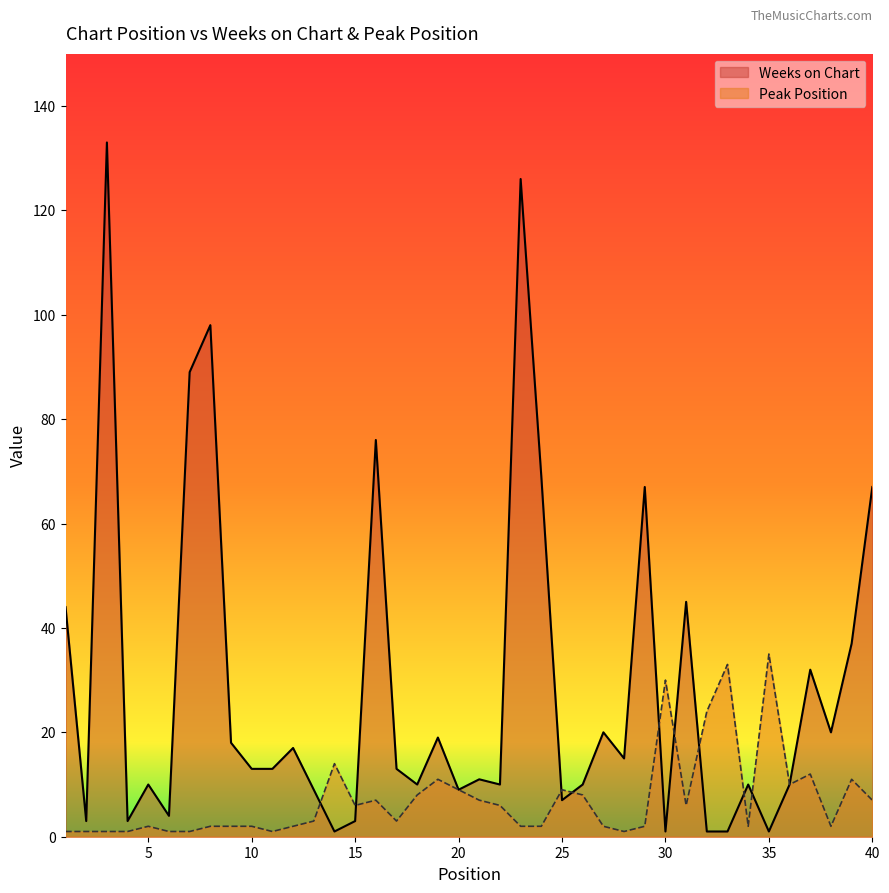

What is the sum of all Peak Position values?

289